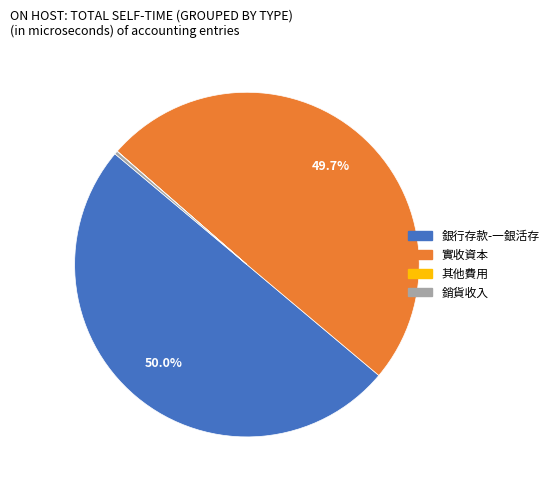

Is it true that 銷貨收入 is 0% of the pie?

True